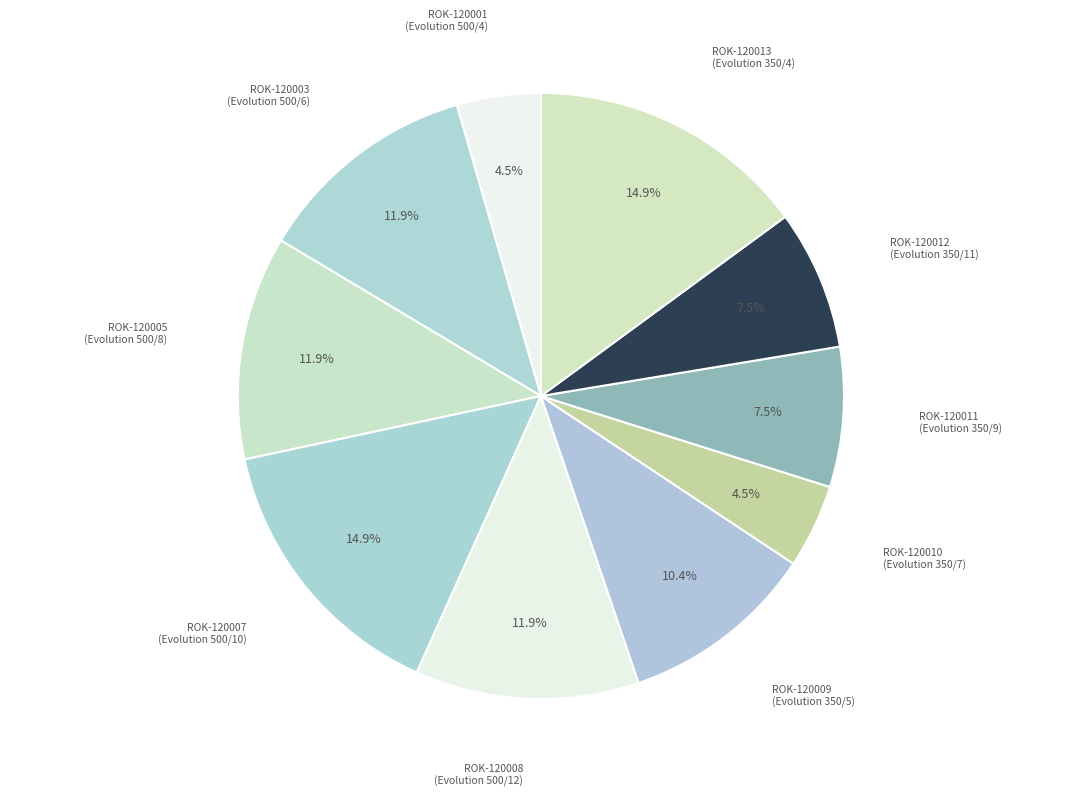

Is the sum of ROK-120005 (Evolution 500/8) and ROK-120010 (Evolution 350/7) greater than half?

No